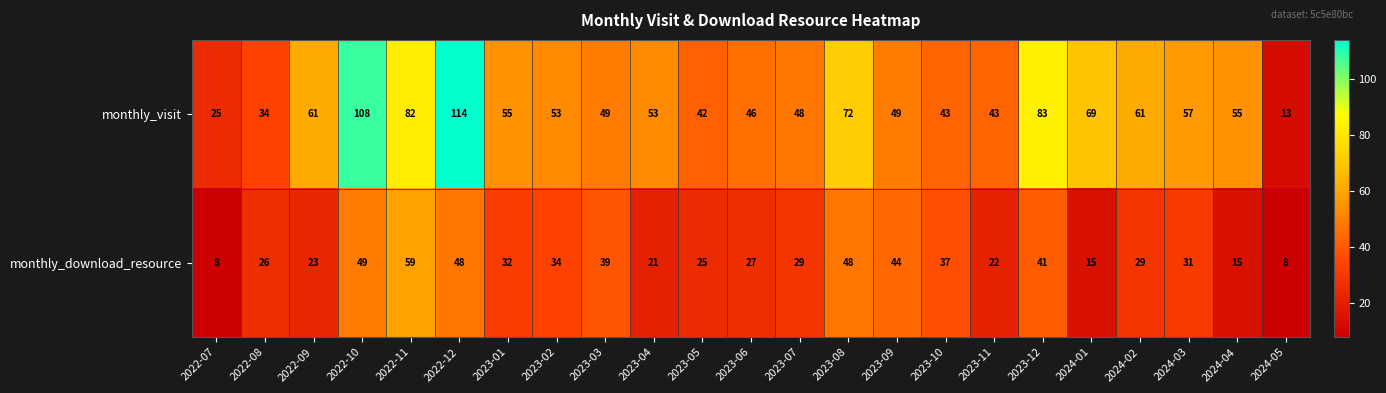

The monthly_visit series shows 162 at 2022-10. True or false?

False